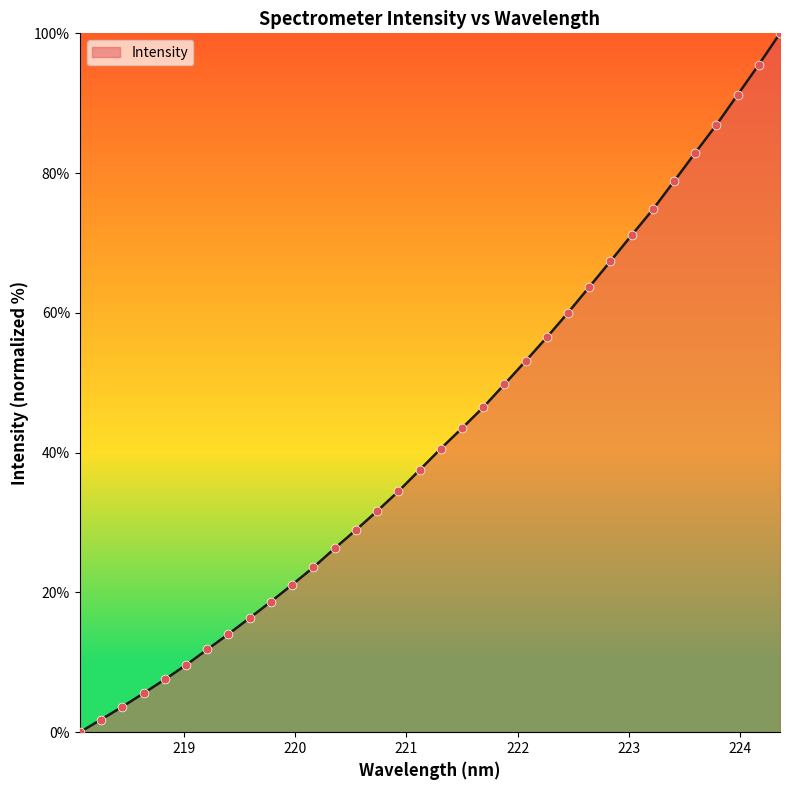

What is the difference between the maximum and minimum values?

100.0